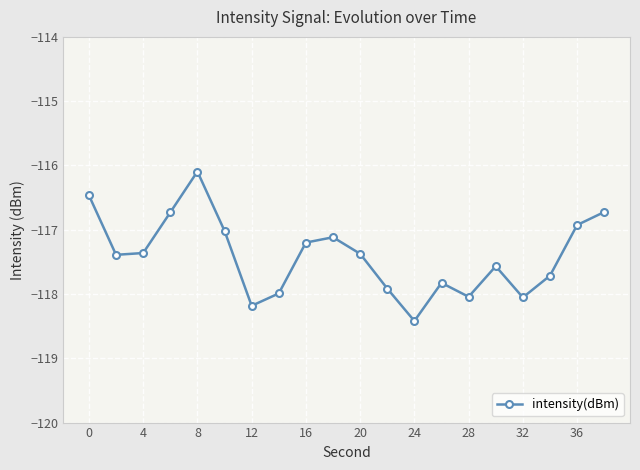

What is the average value?

-117.4